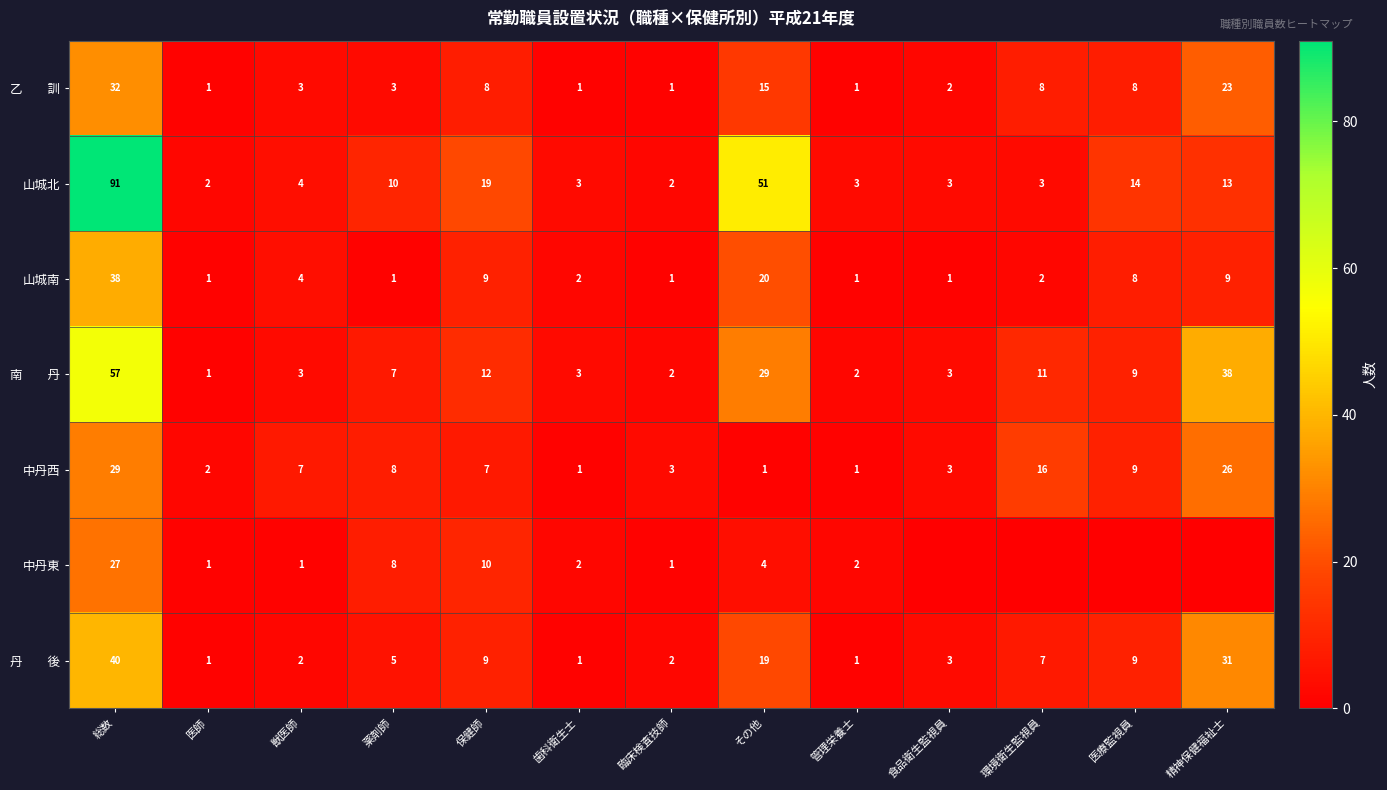

Which has a higher value, 医療監視員 or 獣医師?

医療監視員